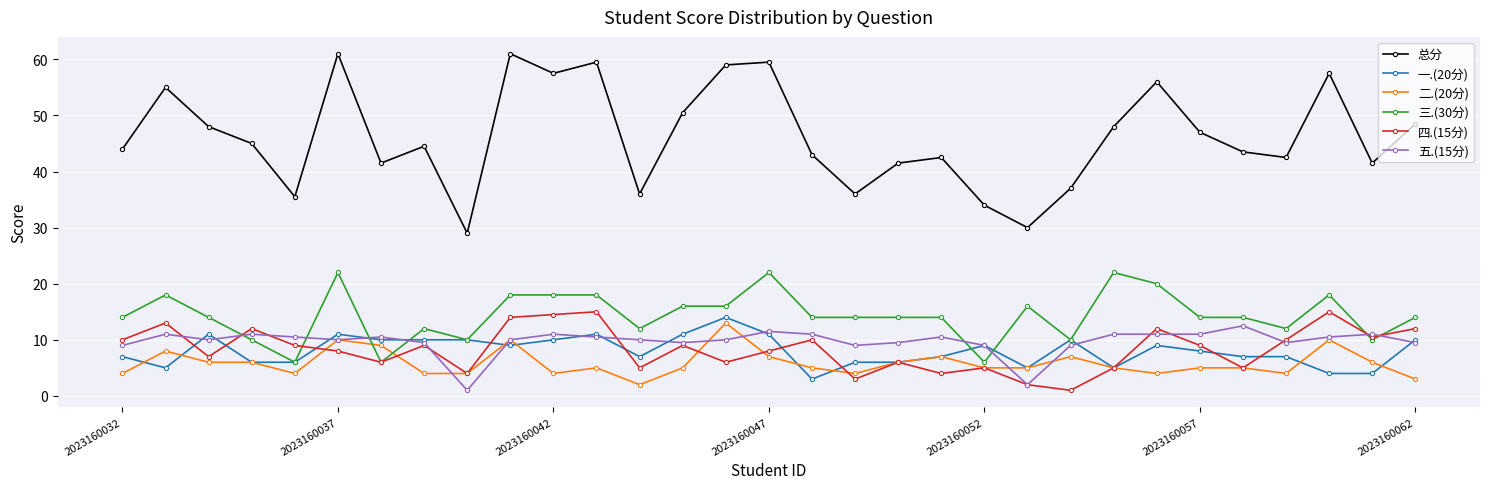

True or false: 四.(15分) has more than 0 interior local peaks.

True